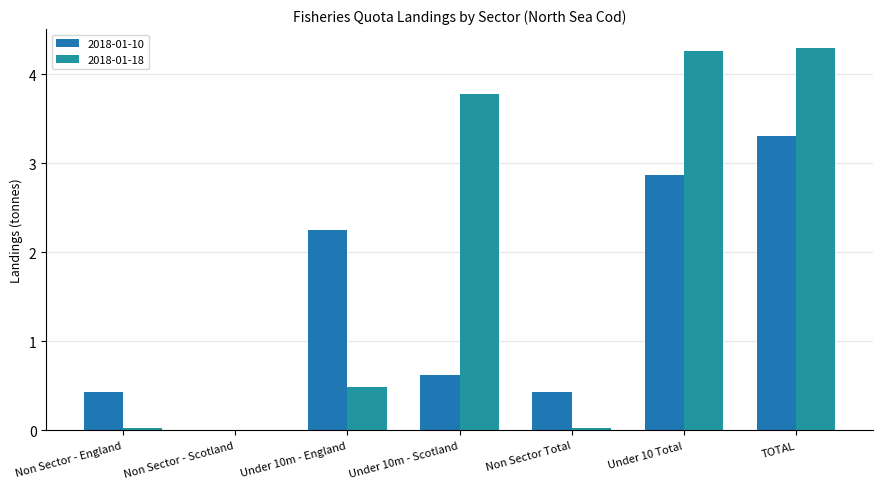

What is the total value across all series at Under 10m - Scotland?

4.4